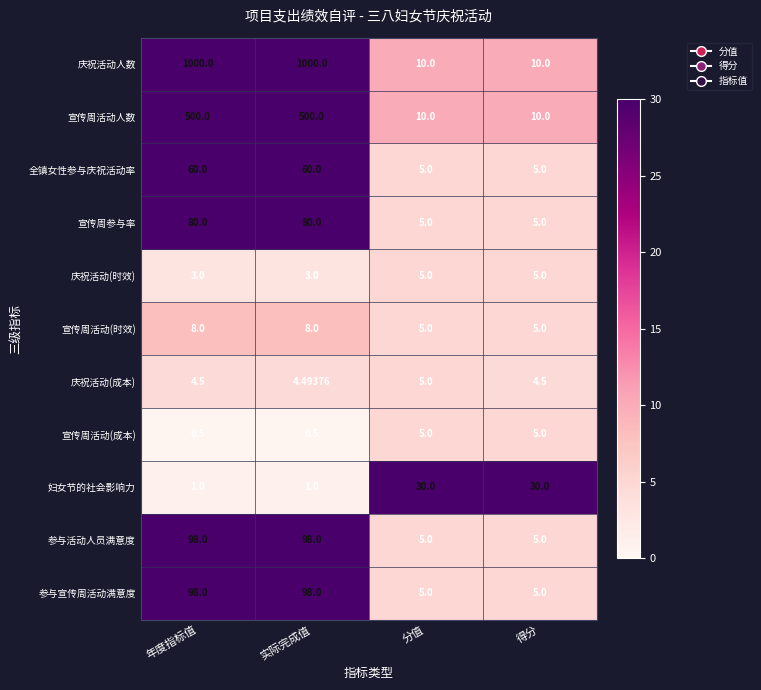

Which series changed the most between 年度指标值 and 分值?

庆祝活动人数